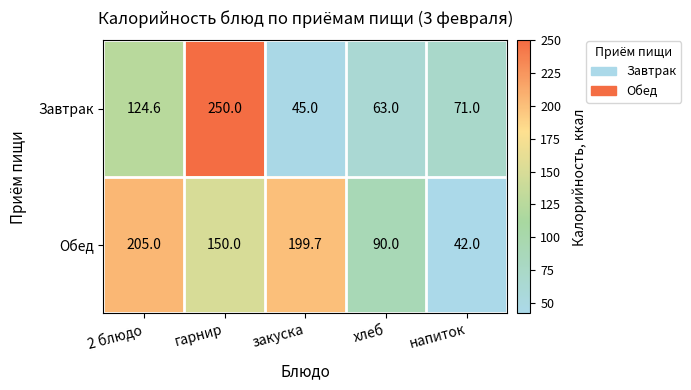

Reading right to left, extract all data points from this chart.

Завтрак: напиток=71.0	хлеб=63.0	закуска=45.0	гарнир=250.0	2 блюдо=124.6
Обед: напиток=42.0	хлеб=90.0	закуска=199.7	гарнир=150.0	2 блюдо=205.0